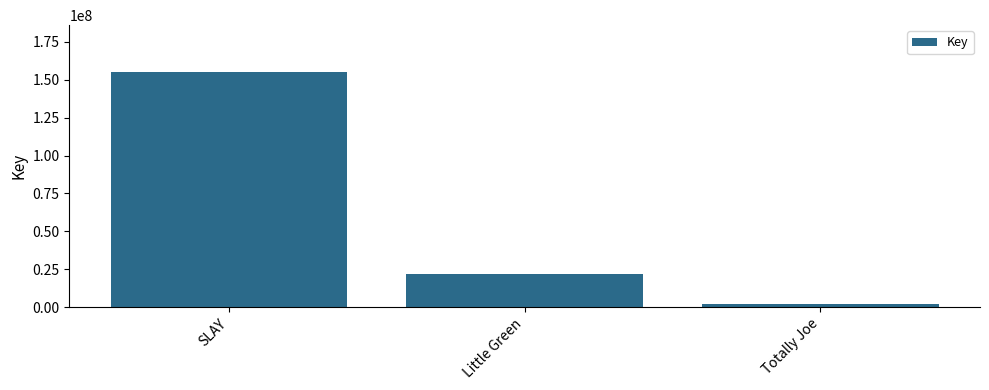

Rank the categories by value from highest to lowest.

SLAY, Little Green, Totally Joe